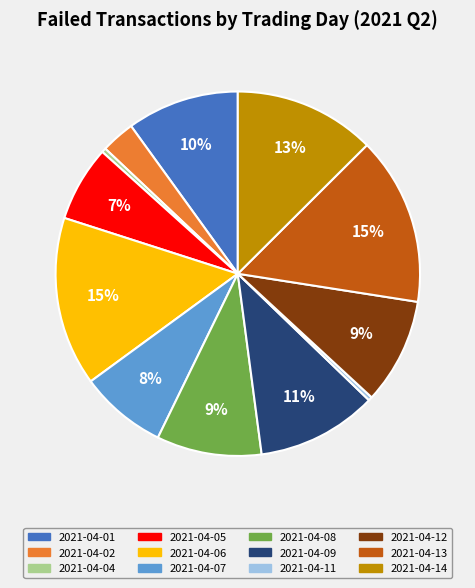

Count the number of slices in the pie.

12